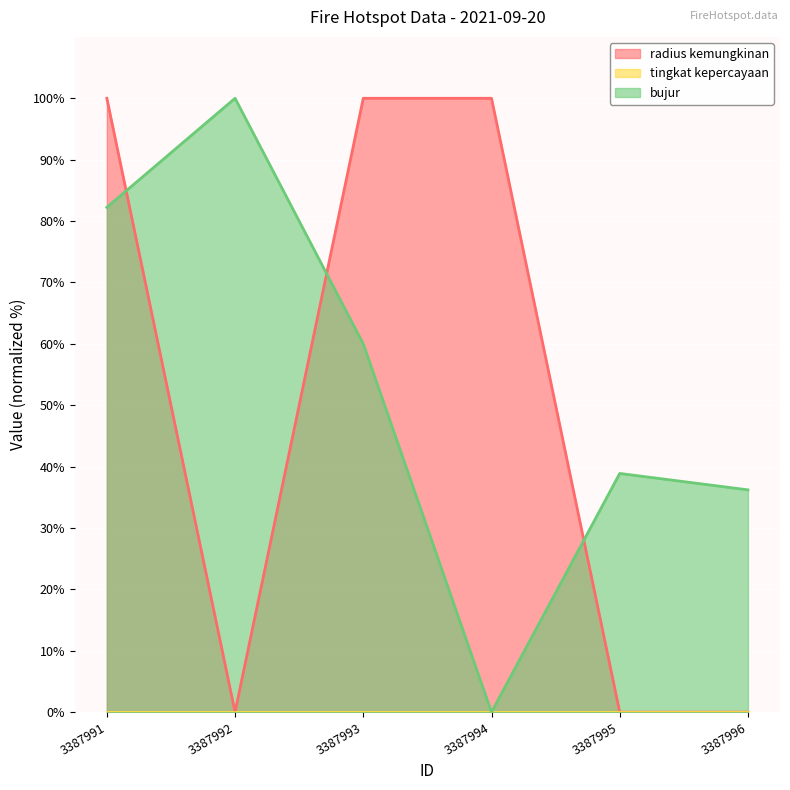

How many values in the bujur series are below 59?

3